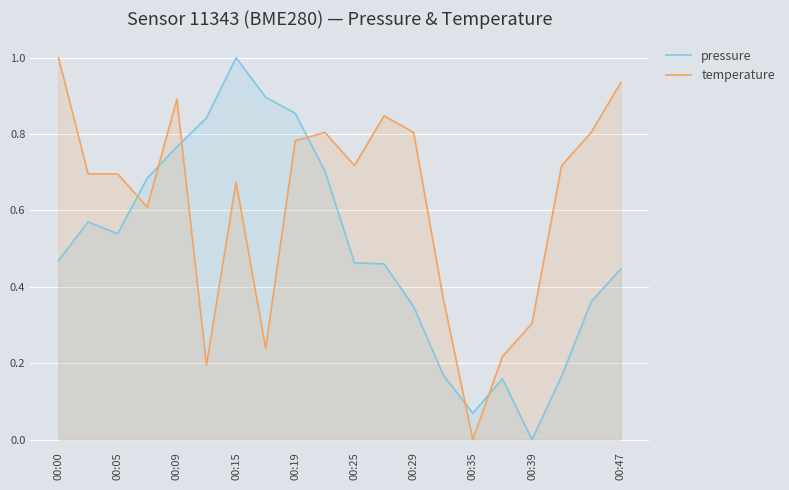

What is the sum of the pressure values at 00:00 and 18?

0.8